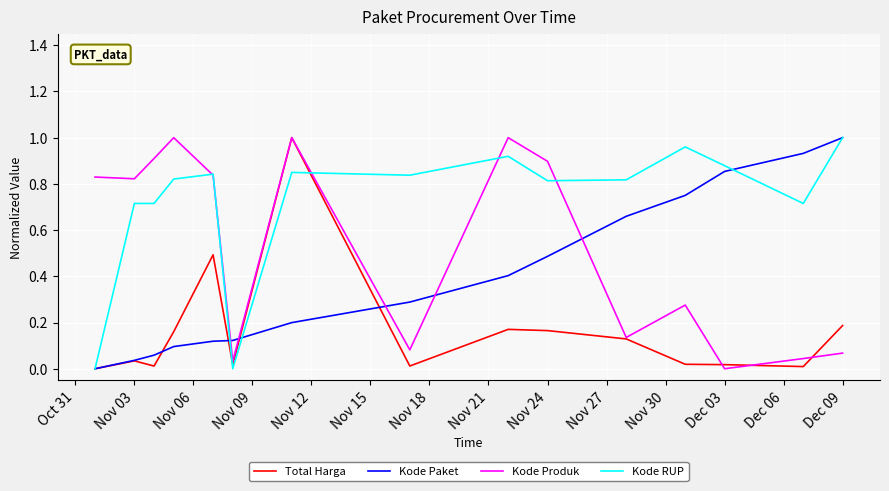

Which series has the largest total across all categories?

Kode RUP